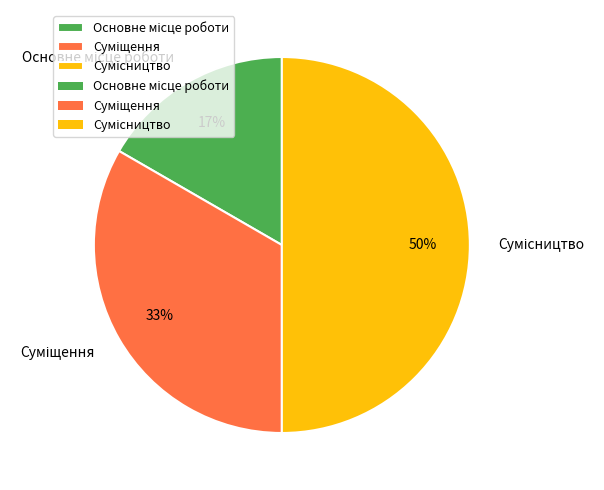

To the nearest percent, what is the difference between the largest and smallest slice percentages?

33%